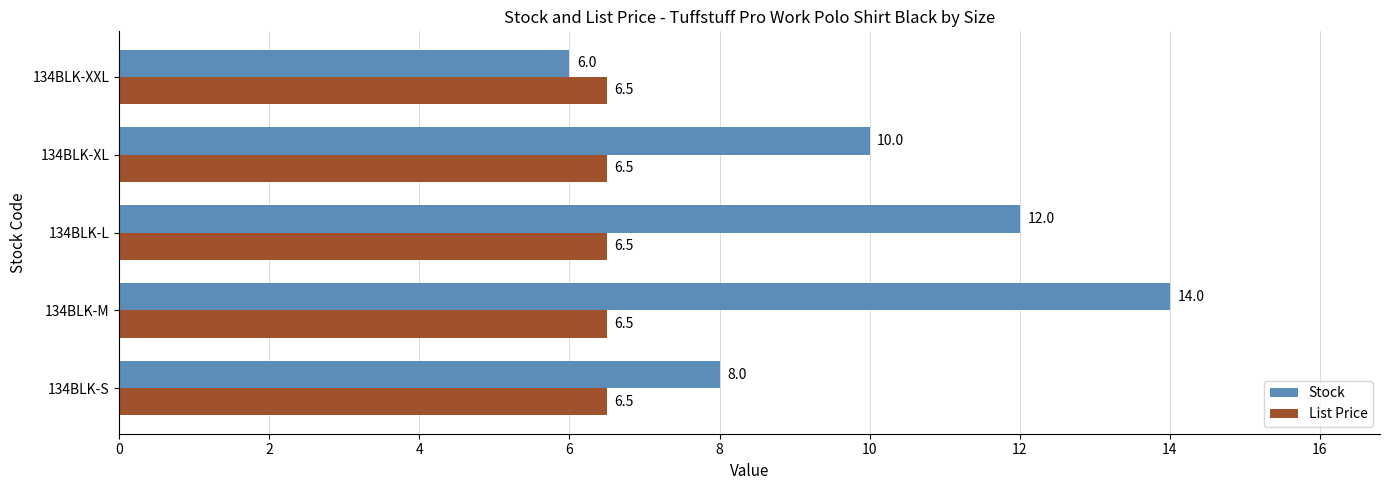

Is the value of Stock at 134BLK-L greater than the value of List Price at 134BLK-XXL?

Yes